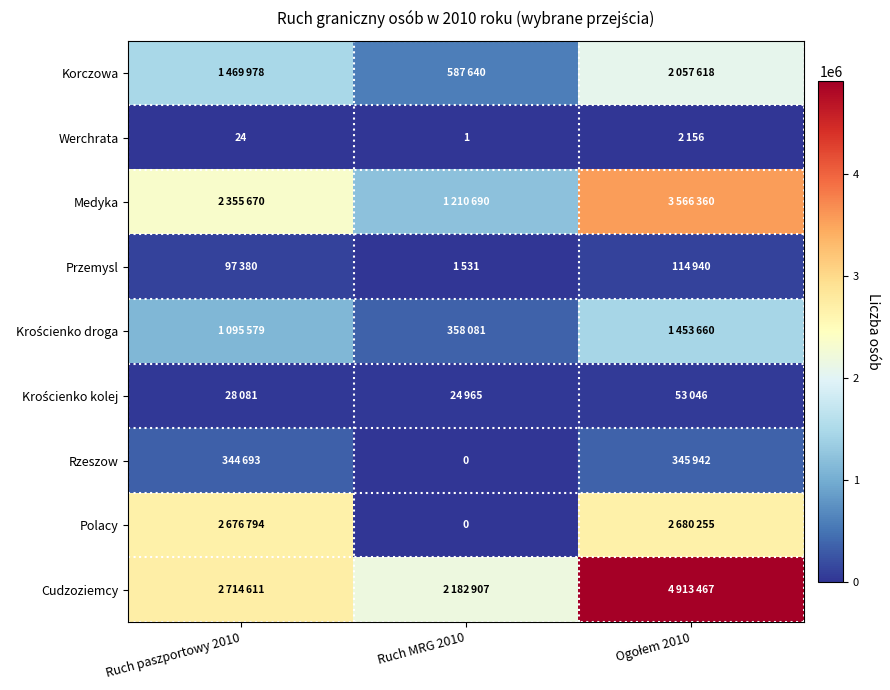

What is the difference between the Rzeszow values at Ogołem 2010 and Ruch paszportowy 2010?

1249